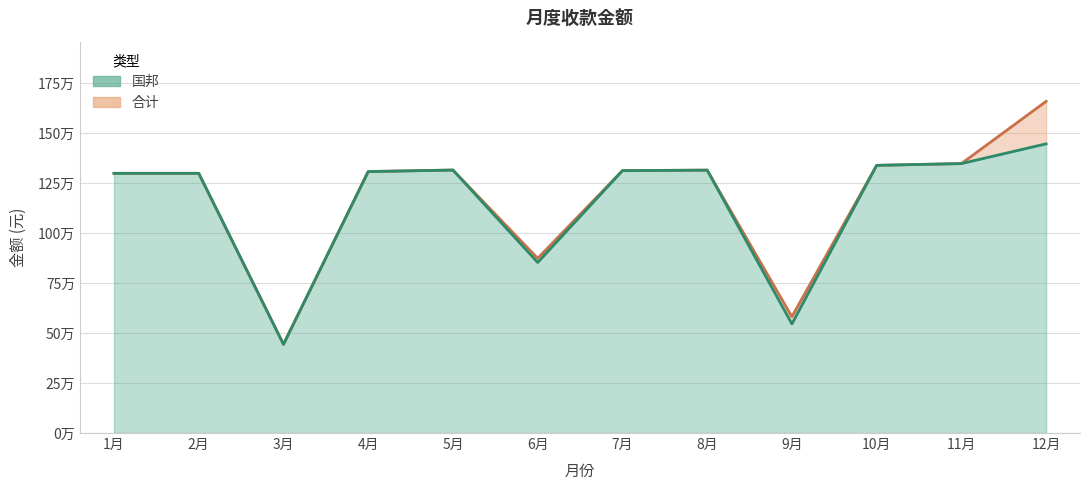

Does the chart have visible grid lines?

Yes